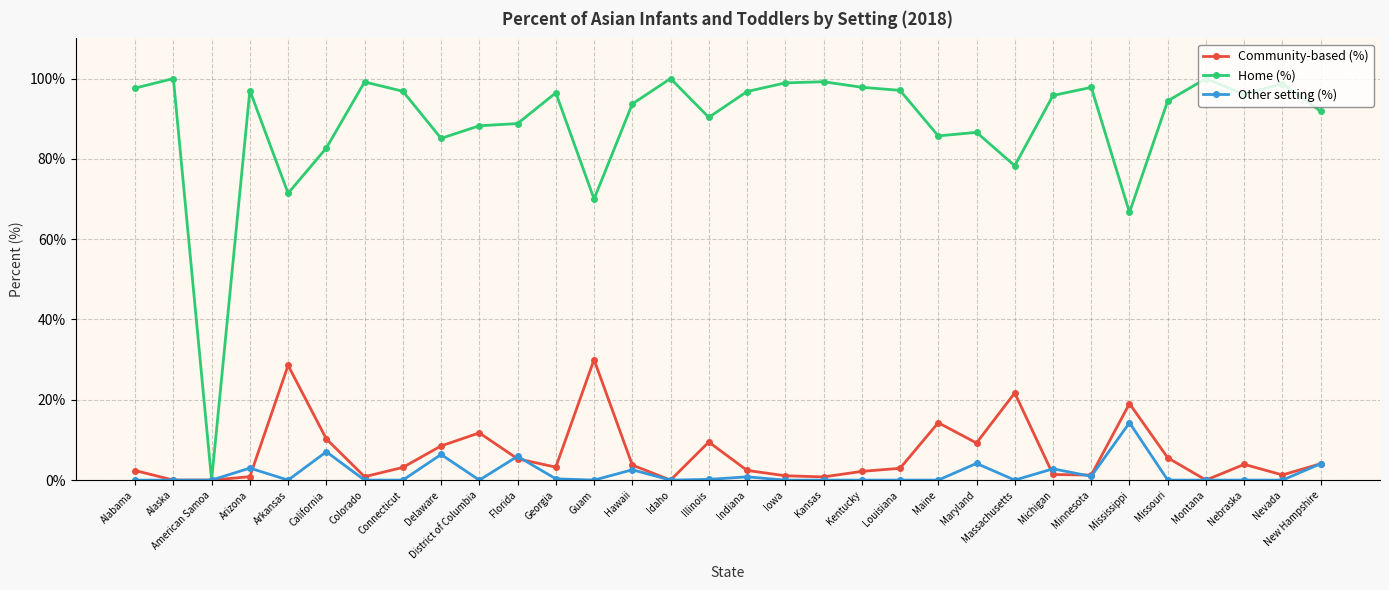

How many positive values does the Home (%) series have?

31